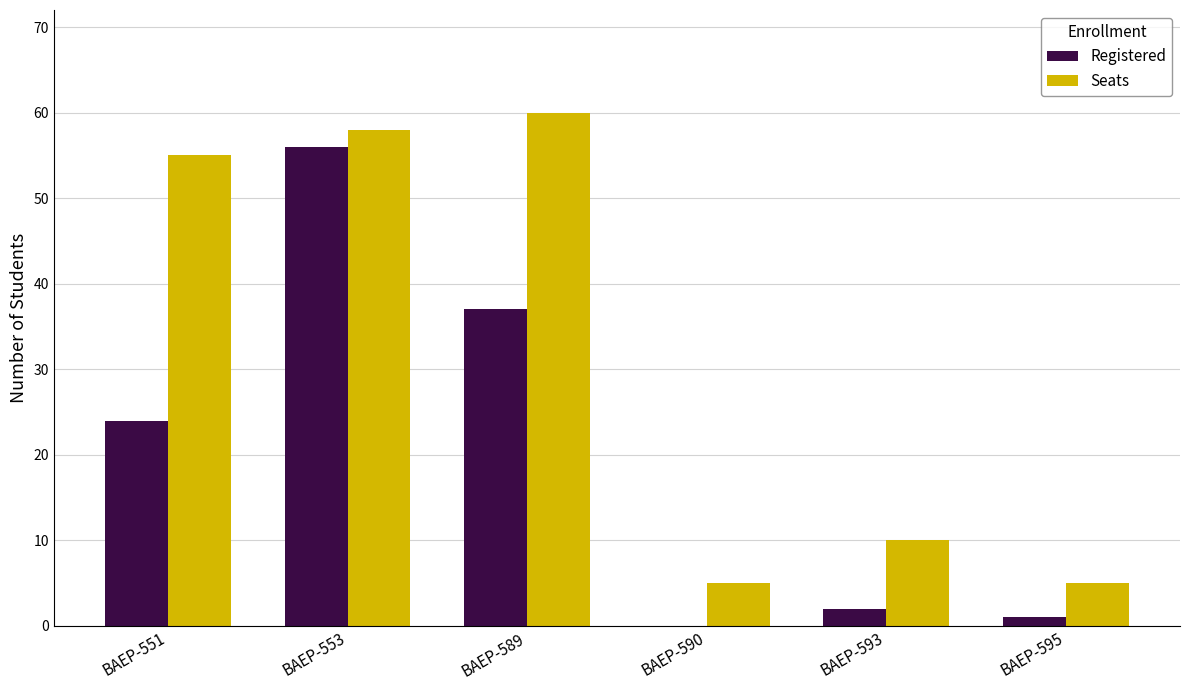

Are the bars horizontal?

No